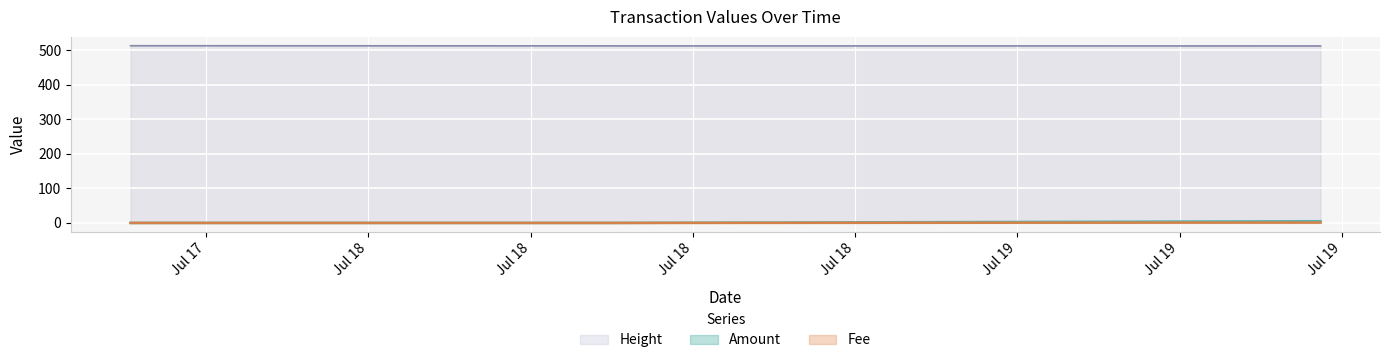

The Amount series shows 0.0 at 2018-07-18 08:31:39. True or false?

True